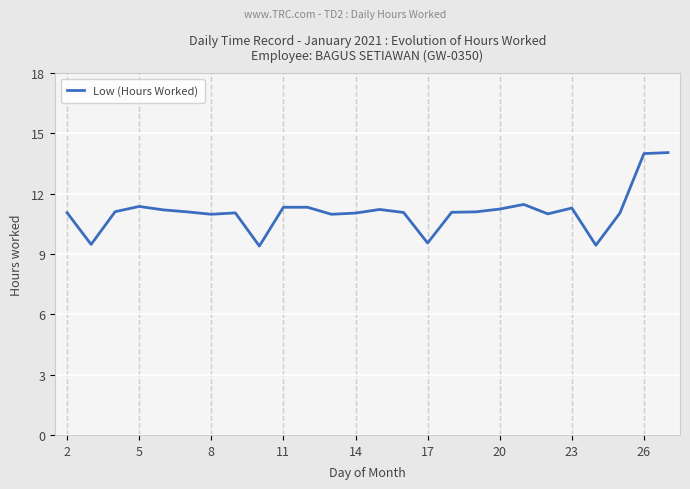

What is the minimum value shown in the chart?

9.4